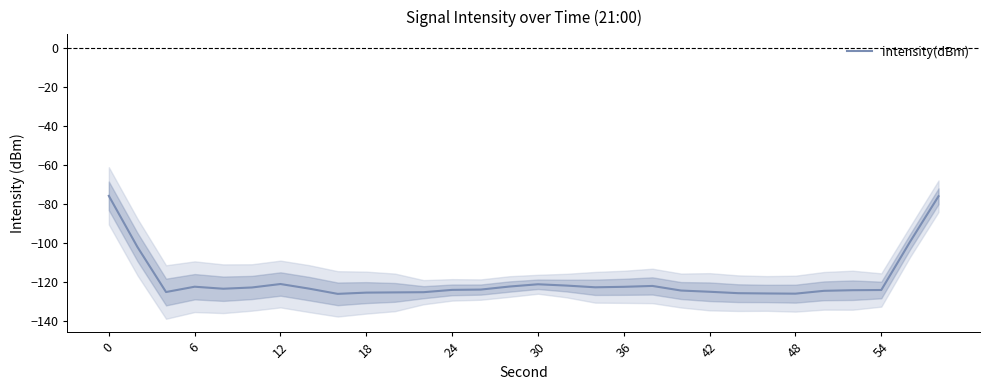

What is the maximum value for intensity(dBm)?

-75.9